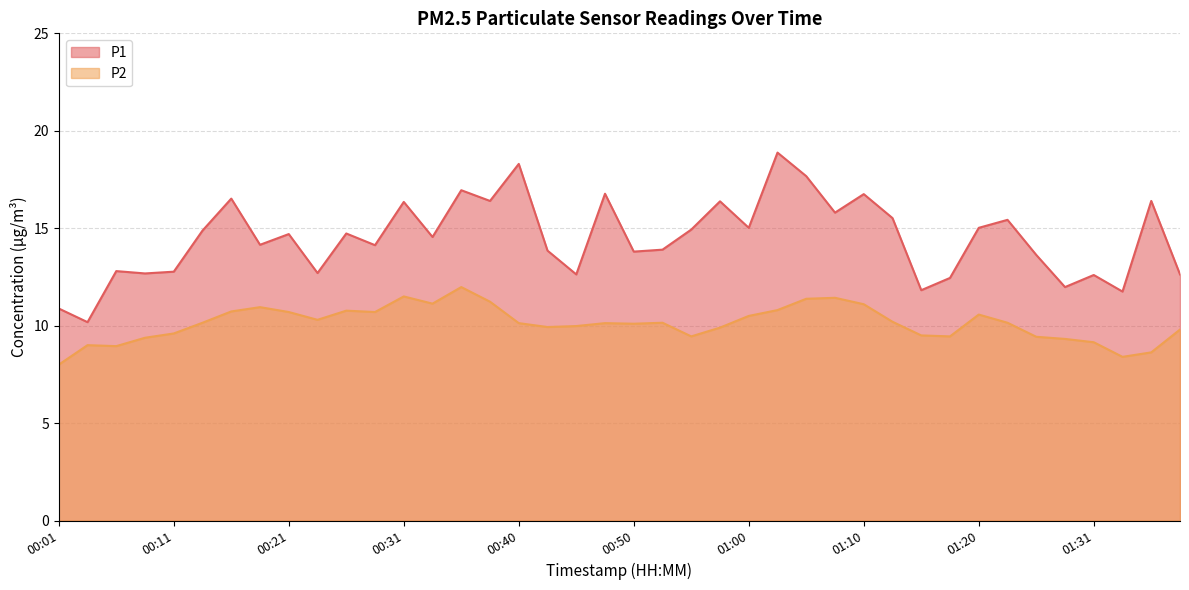

Which series has the largest total across all categories?

P1